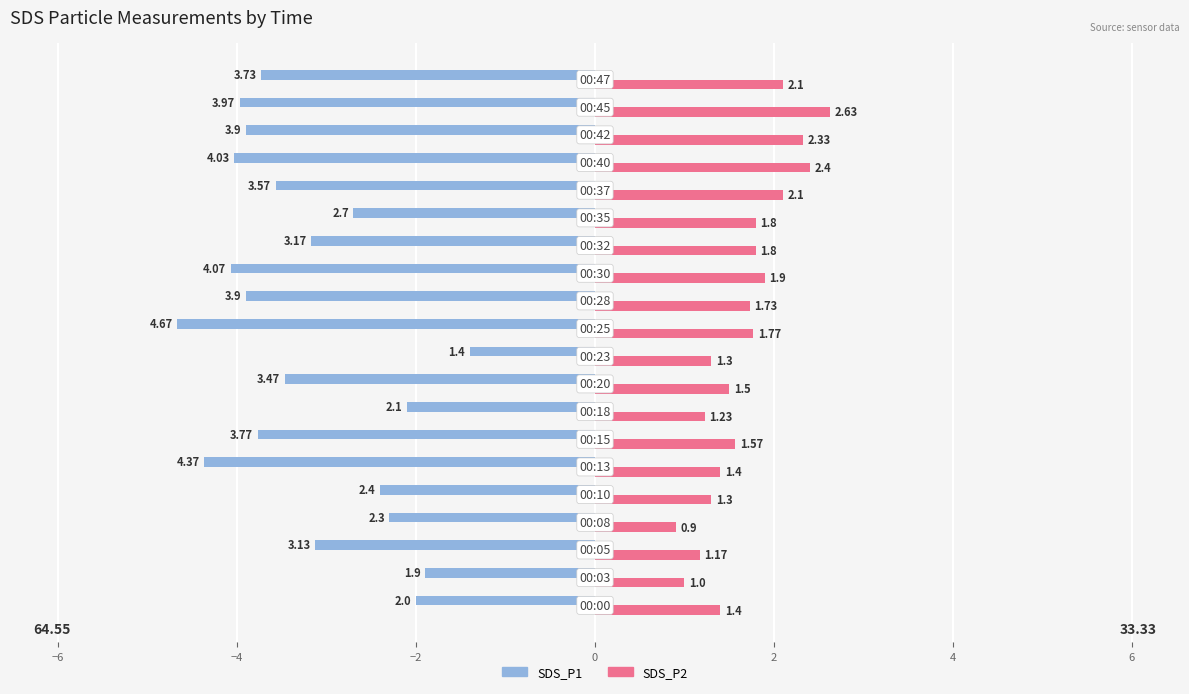

Rank the series by their average value, from highest to lowest.

SDS_P2, SDS_P1